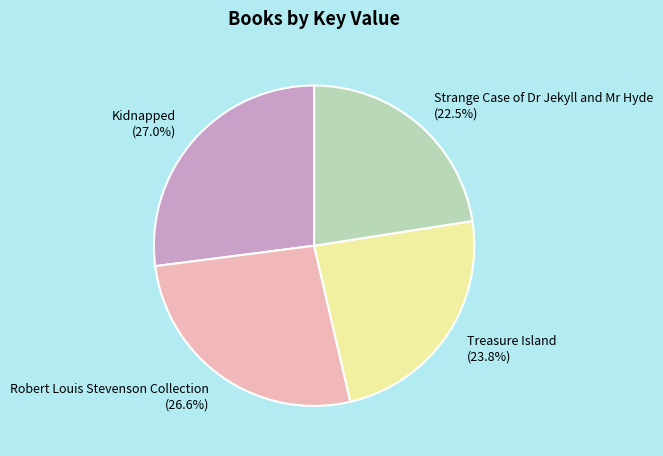

Between Treasure Island and Kidnapped, which is larger?

Kidnapped